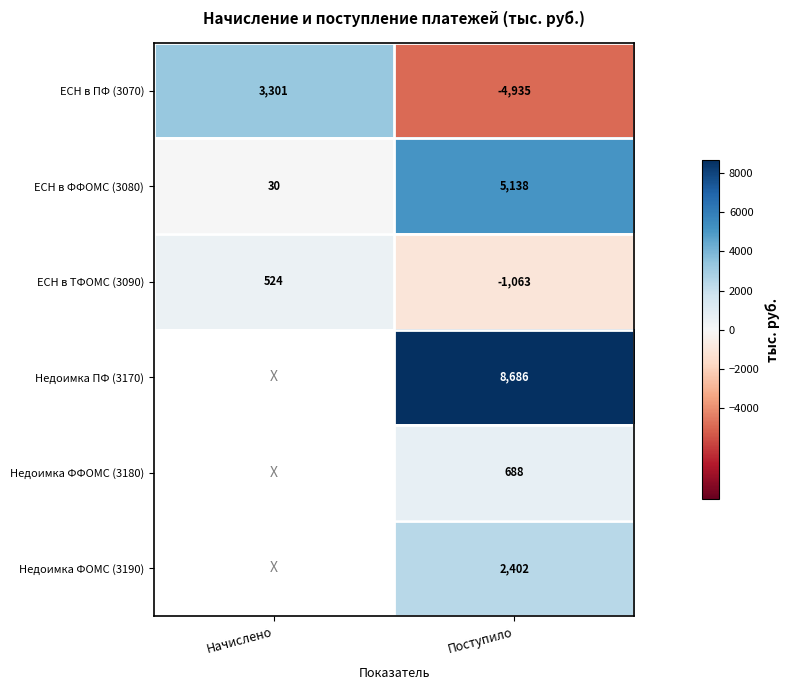

List the labels in order of ЕСН в ТФОМС (3090) value, smallest first.

Поступило, Начислено